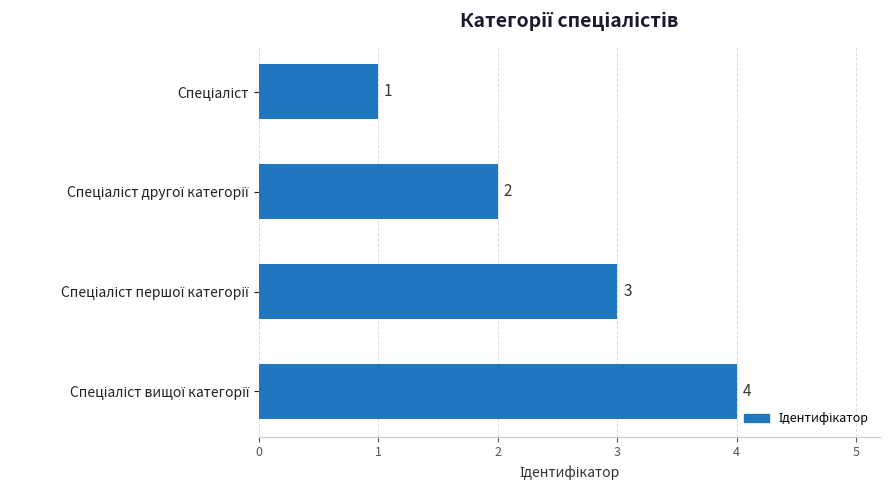

What is the sum of all values?

10